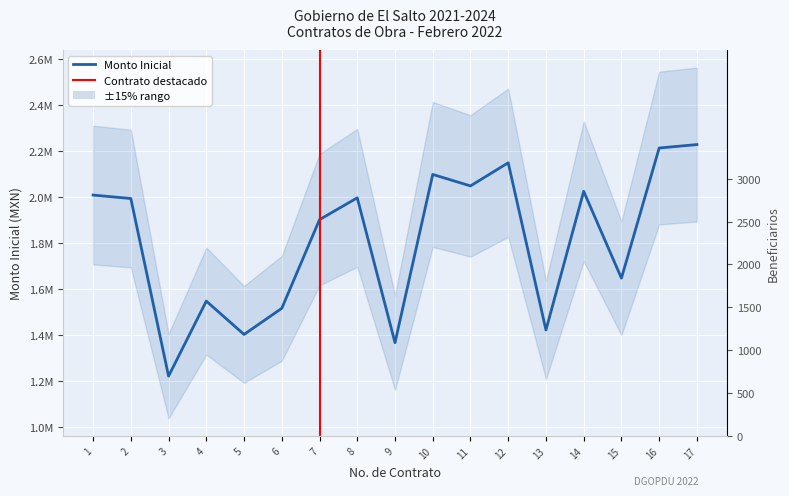

What is the total value across all series at 17?

2231623.1